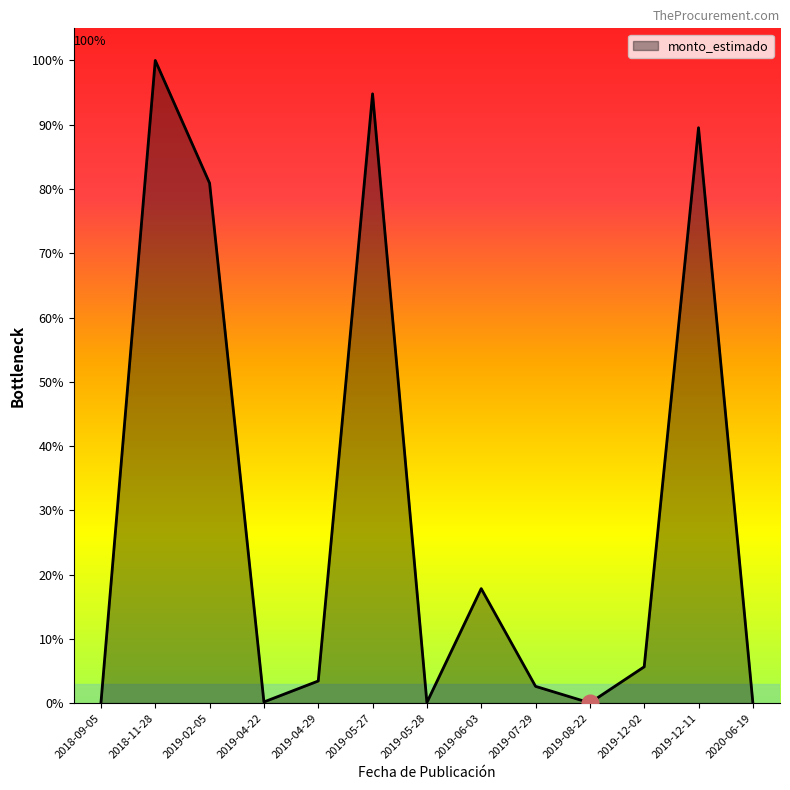

Rank the categories by value from highest to lowest.

2018-11-28, 2019-05-27, 2019-12-11, 2019-02-05, 2019-06-03, 2019-12-02, 2019-04-29, 2019-07-29, 2019-04-22, 2019-05-28, 2020-06-19, 2018-09-05, 2019-08-22